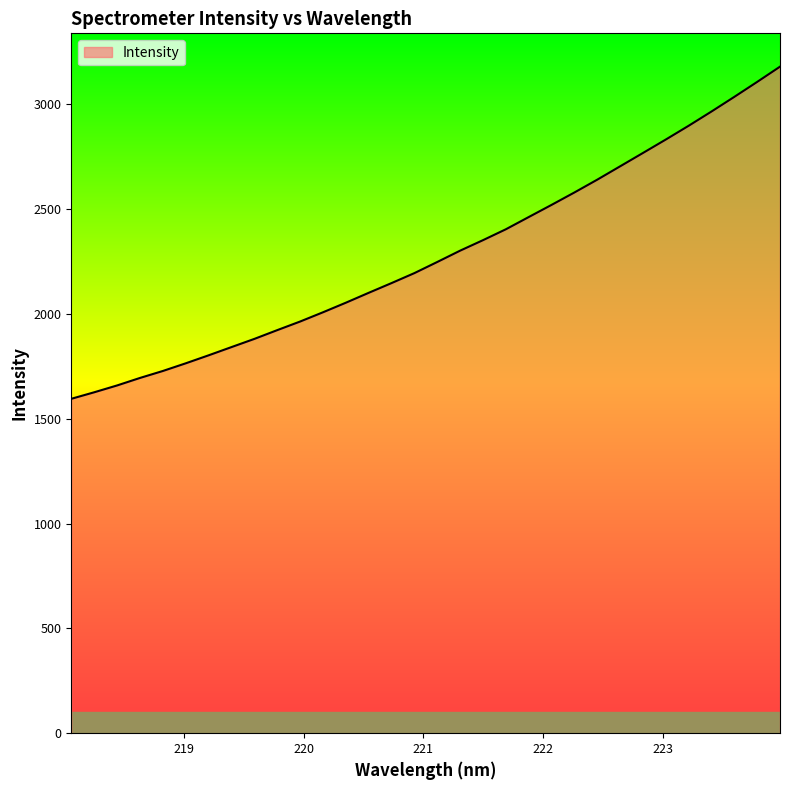

What is the smallest value displayed?

1595.5